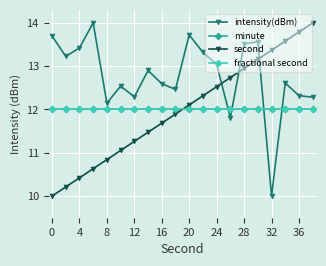

At how many categories does at least one series exceed 12?

20